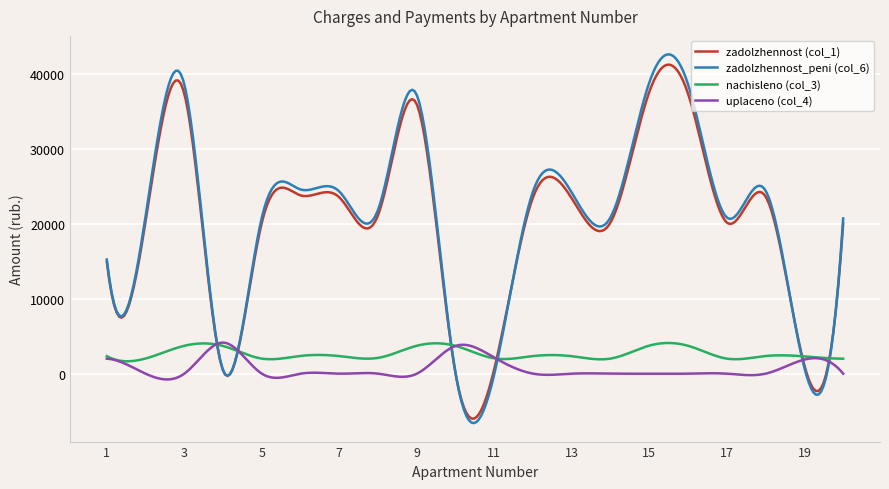

Which series ends up on top after the final intersection of zadolzhennost (col_1) and uplaceno (col_4)?

zadolzhennost (col_1)